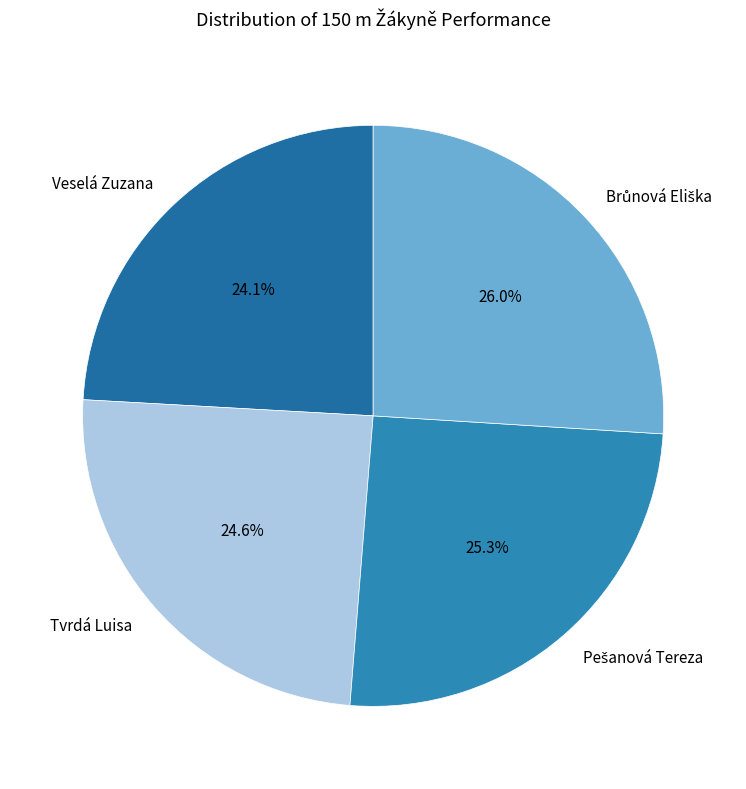

Does Veselá Zuzana represent more than half of the total?

No